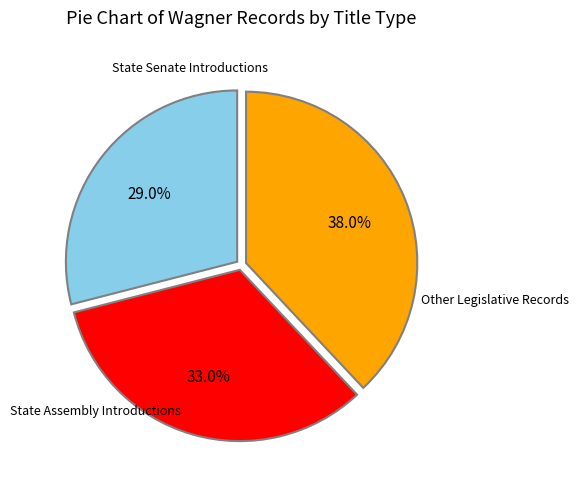

Which slice is the smallest?

State Senate Introductions